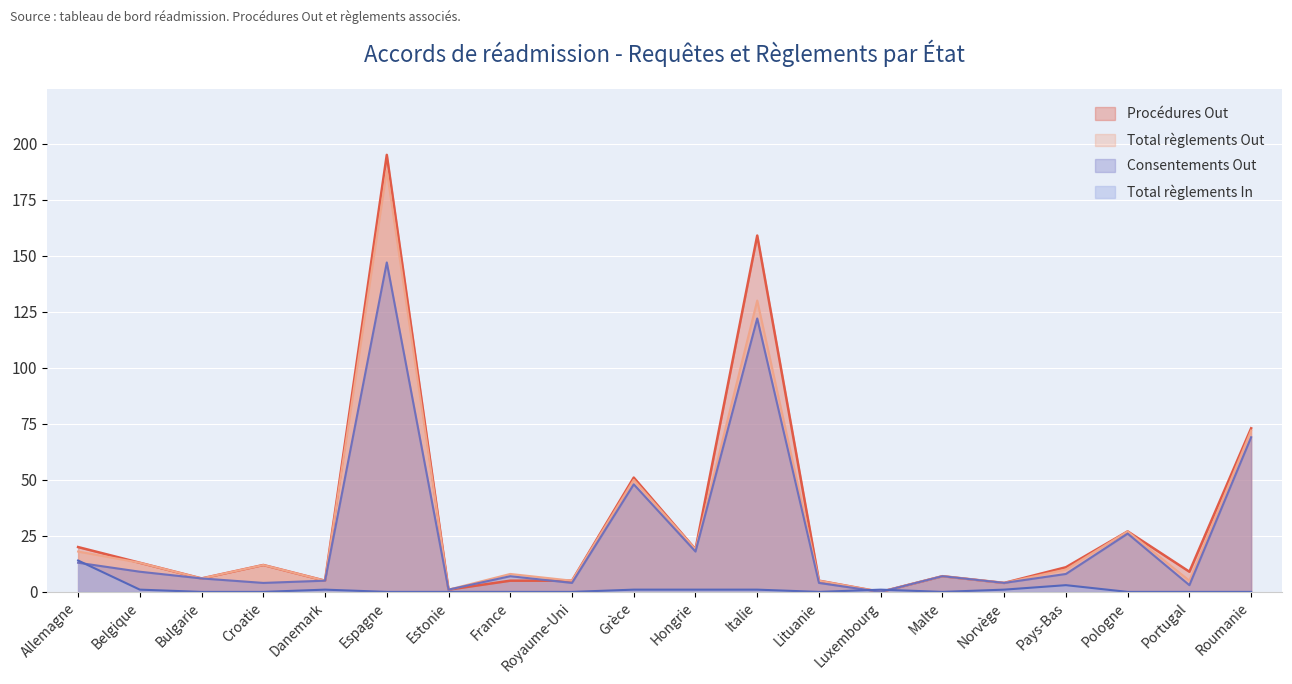

At which category is the sum across all series the highest?

Espagne